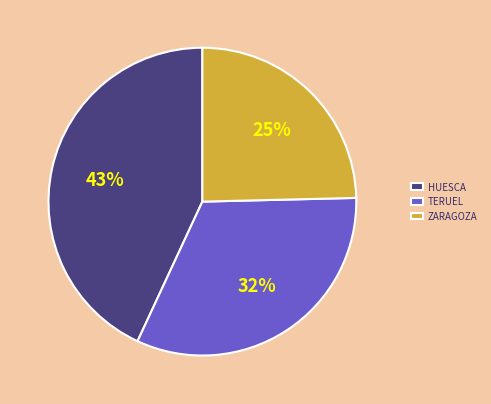

Between HUESCA and TERUEL, which is larger?

HUESCA